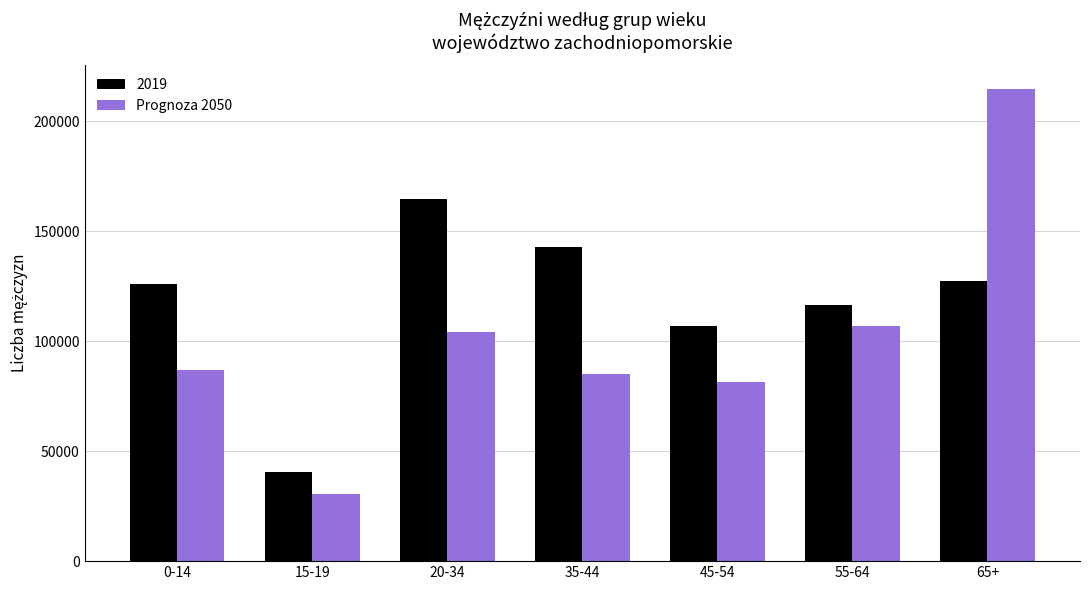

Rank the series by their average value, from highest to lowest.

2019, Prognoza 2050